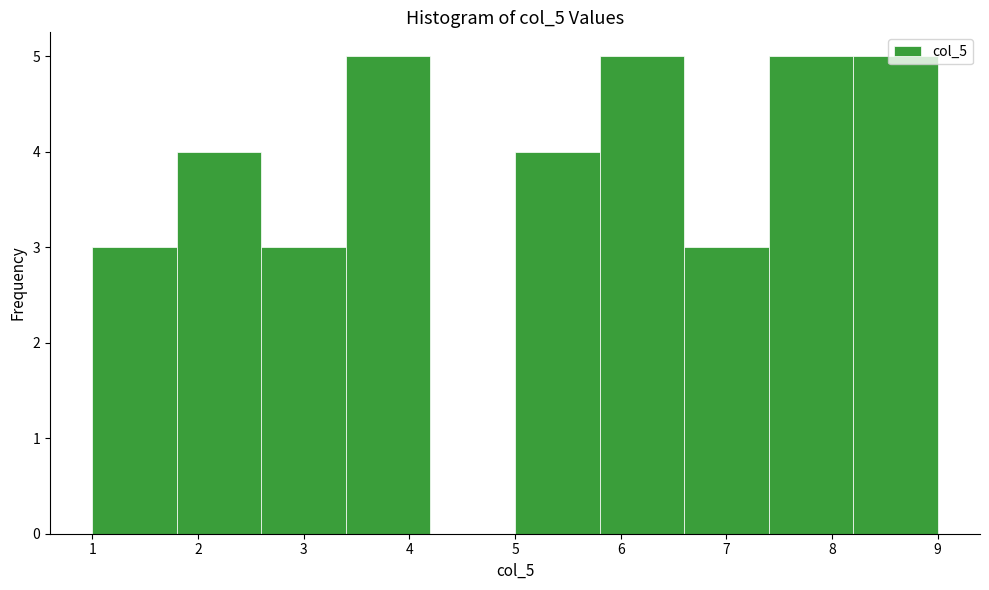

Reading left to right, list every bar in this chart as the range it spans on the x-axis followed by its height. The values are not printed on the chart, so give them approximately, as read against the axis.

1.0 to 1.8: 3
1.8 to 2.6: 4
2.6 to 3.4: 3
3.4 to 4.2: 5
4.2 to 5.0: 0
5.0 to 5.8: 4
5.8 to 6.6: 5
6.6 to 7.4: 3
7.4 to 8.2: 5
8.2 to 9.0: 5